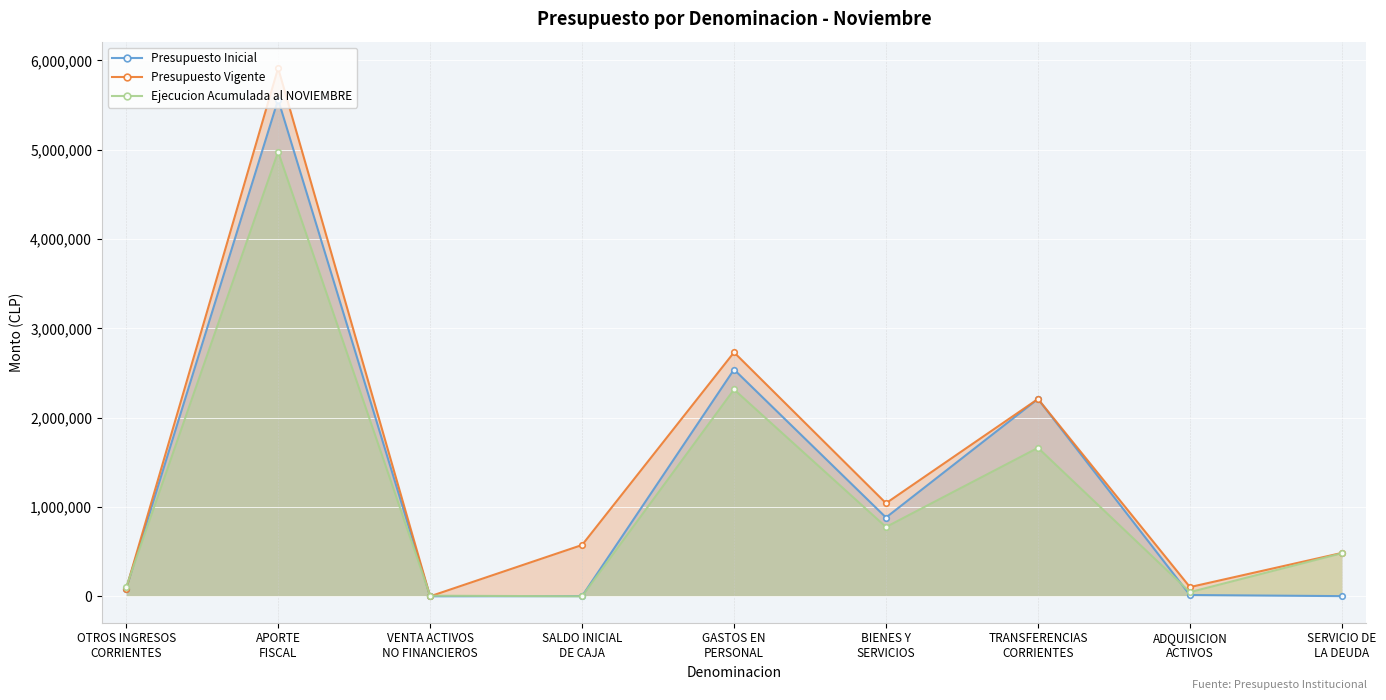

True or false: Ejecucion Acumulada al NOVIEMBRE and Presupuesto Vigente cross at least once.

True